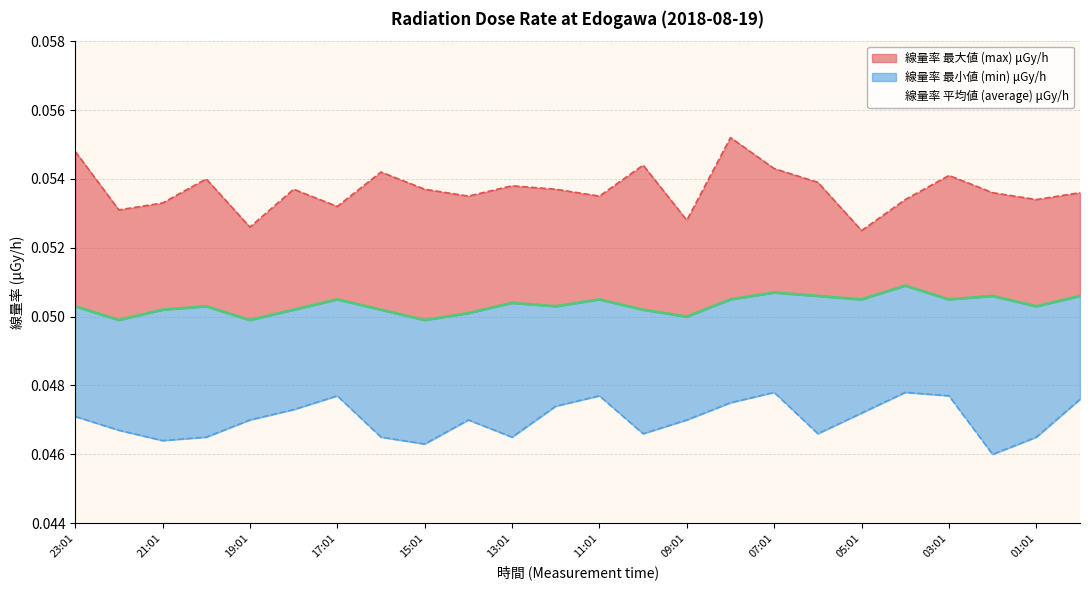

What is the total value across all series at 09:01?

0.1